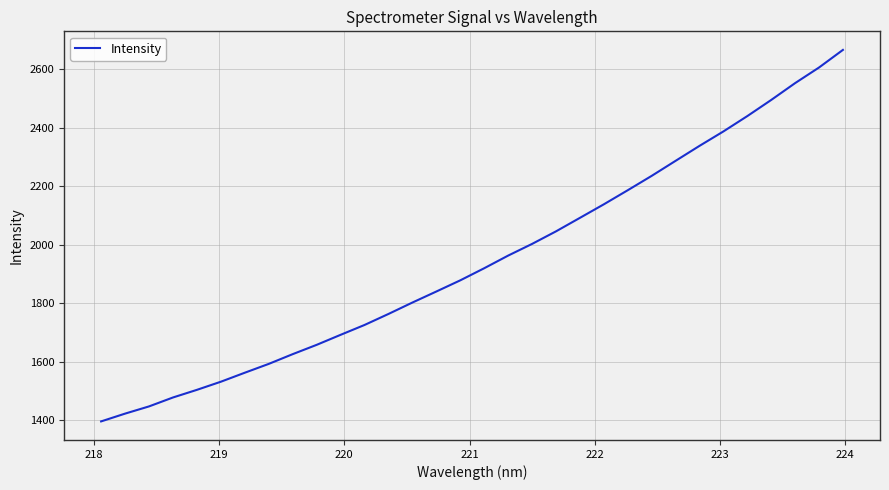

What is the minimum value shown in the chart?

1396.7